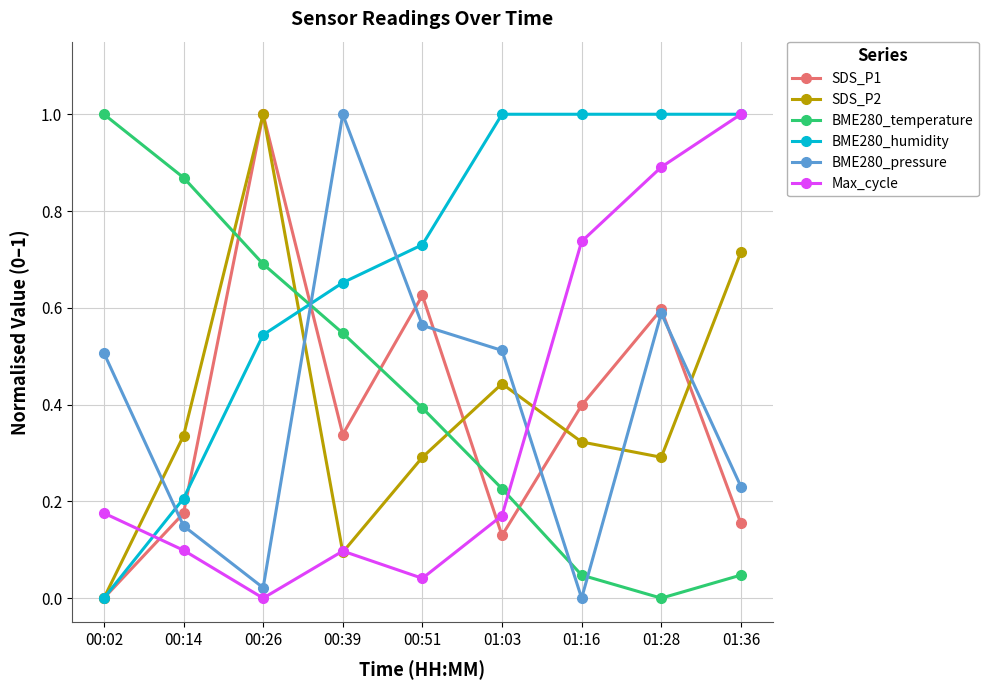

Is it true that BME280_pressure equals 0.6 at 00:51?

True